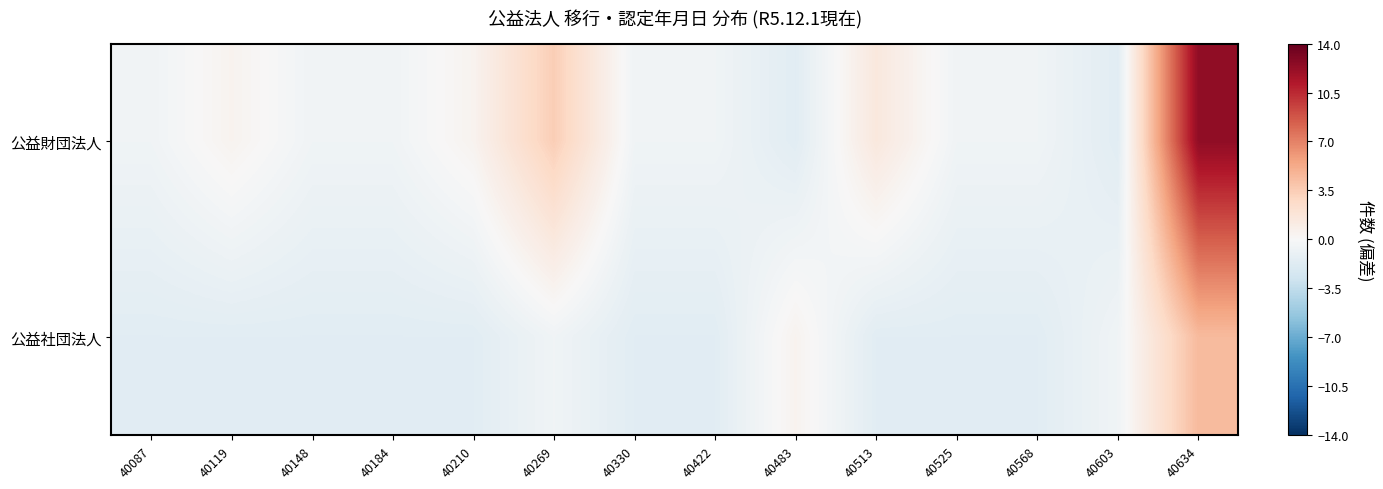

Reading right to left, transcribe all the data shown in this chart.

公益財団法人: 40634=12.5	40603=-1.5	40568=-0.5	40525=-0.5	40513=1.5	40483=-1.5	40422=-0.5	40330=-0.5	40269=3.5	40210=0.5	40184=-0.5	40148=-0.5	40119=0.5	40087=-0.5
公益社団法人: 40634=4.5	40603=-0.5	40568=-1.5	40525=-1.5	40513=-1.5	40483=0.5	40422=-1.5	40330=-1.5	40269=-0.5	40210=-1.5	40184=-1.5	40148=-1.5	40119=-1.5	40087=-1.5